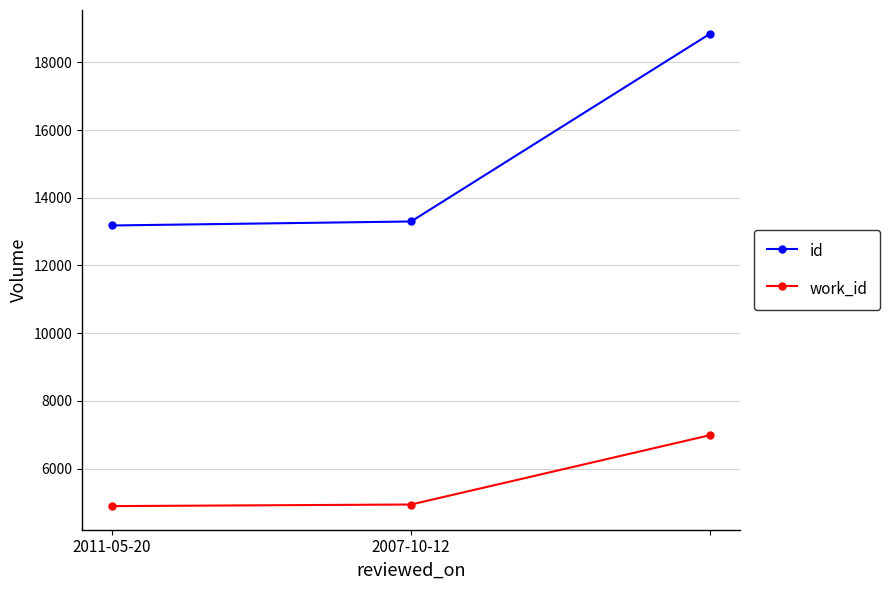

List the series in order of their overall mean, highest first.

id, work_id